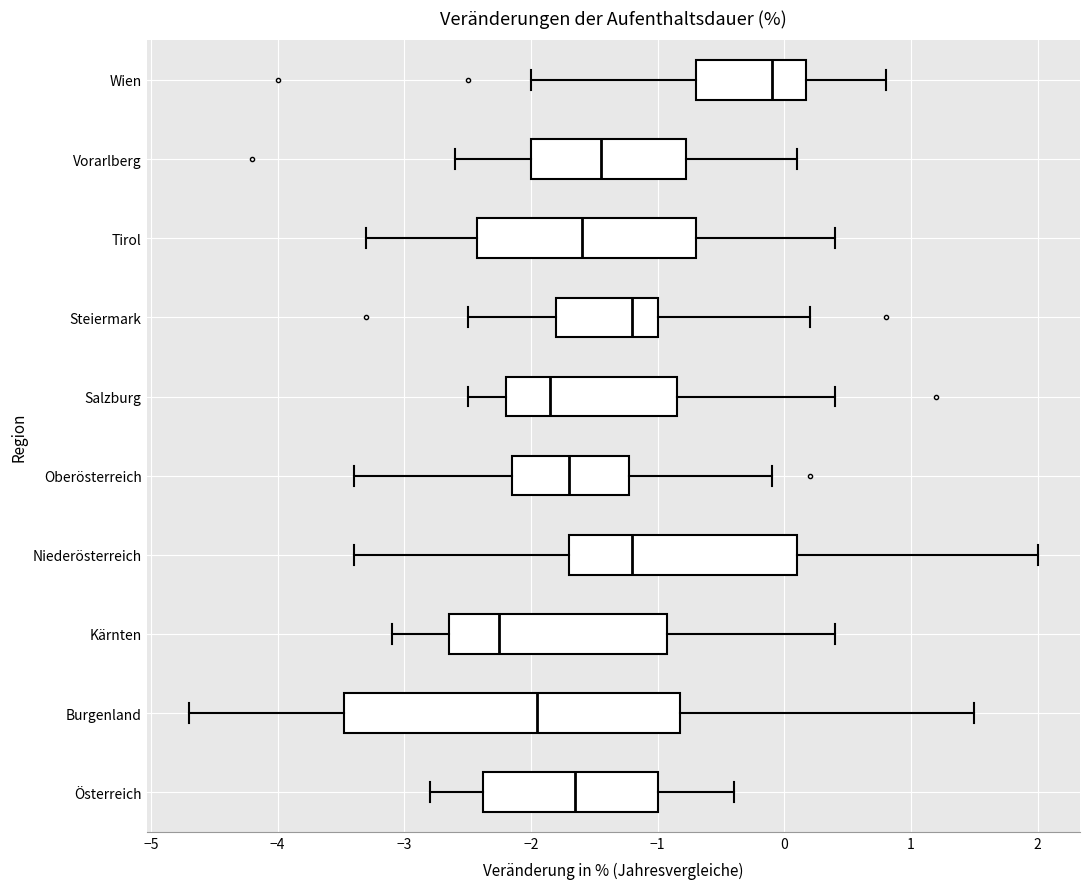

Comparing the boxes themselves (not the whiskers), which one is the widest?

Burgenland